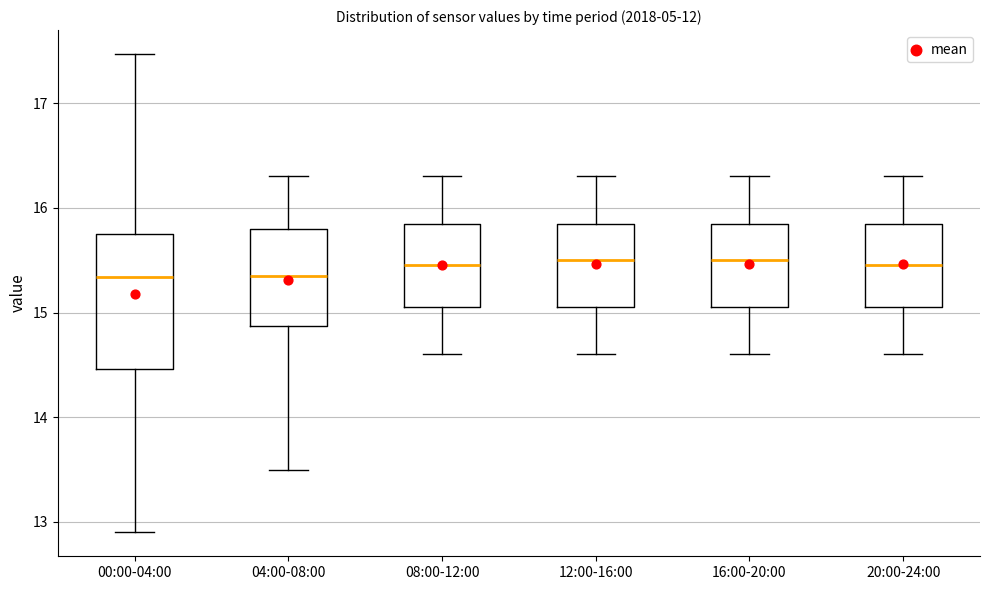

Reading left to right, read every box against the y-axis: the position of its median line, the range the box covers, and the ends of its whiskers. The values are not printed on the chart, so give them approximately, as read against the axis.

00:00-04:00: median 15.3, box 14.5 to 15.8, whiskers 12.9 to 17.5
04:00-08:00: median 15.4, box 14.9 to 15.8, whiskers 13.5 to 16.3
08:00-12:00: median 15.5, box 15.1 to 15.9, whiskers 14.6 to 16.3
12:00-16:00: median 15.5, box 15.1 to 15.9, whiskers 14.6 to 16.3
16:00-20:00: median 15.5, box 15.1 to 15.9, whiskers 14.6 to 16.3
20:00-24:00: median 15.5, box 15.1 to 15.9, whiskers 14.6 to 16.3